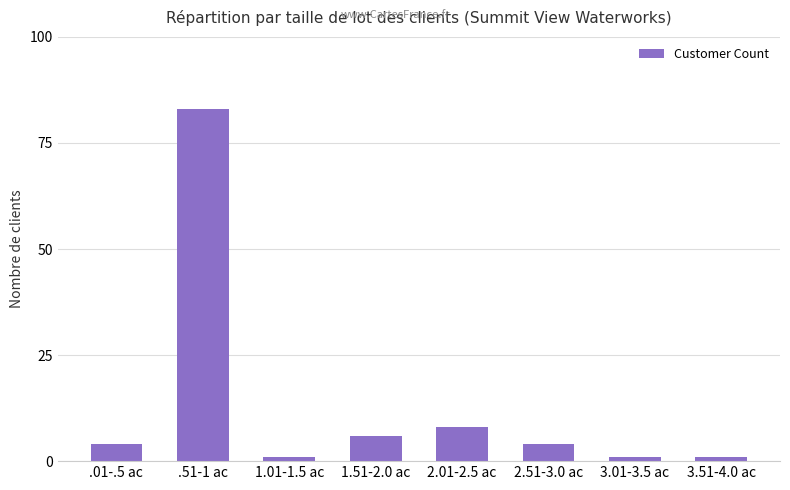

What is the difference between the maximum and minimum values?

82